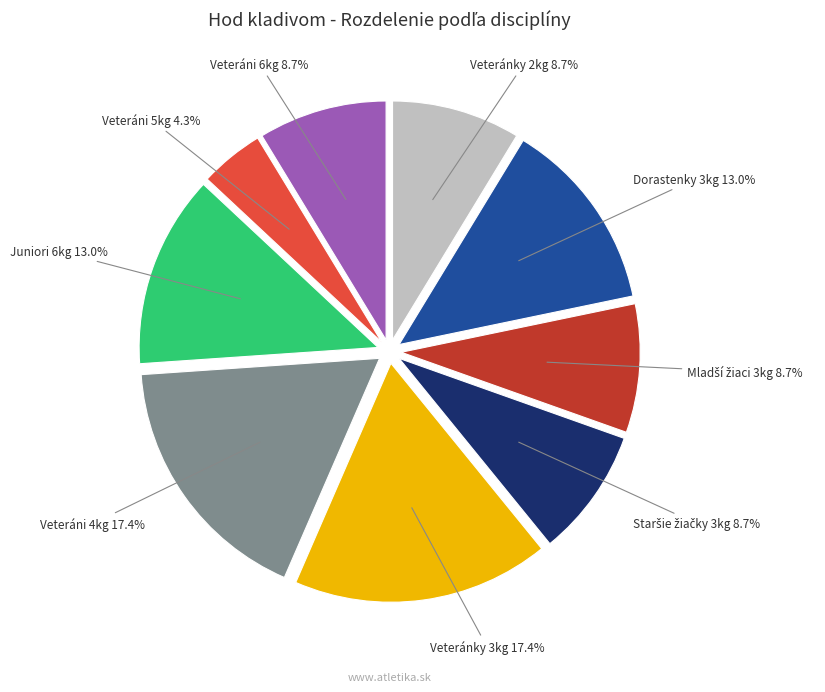

Does any single category account for the majority?

No